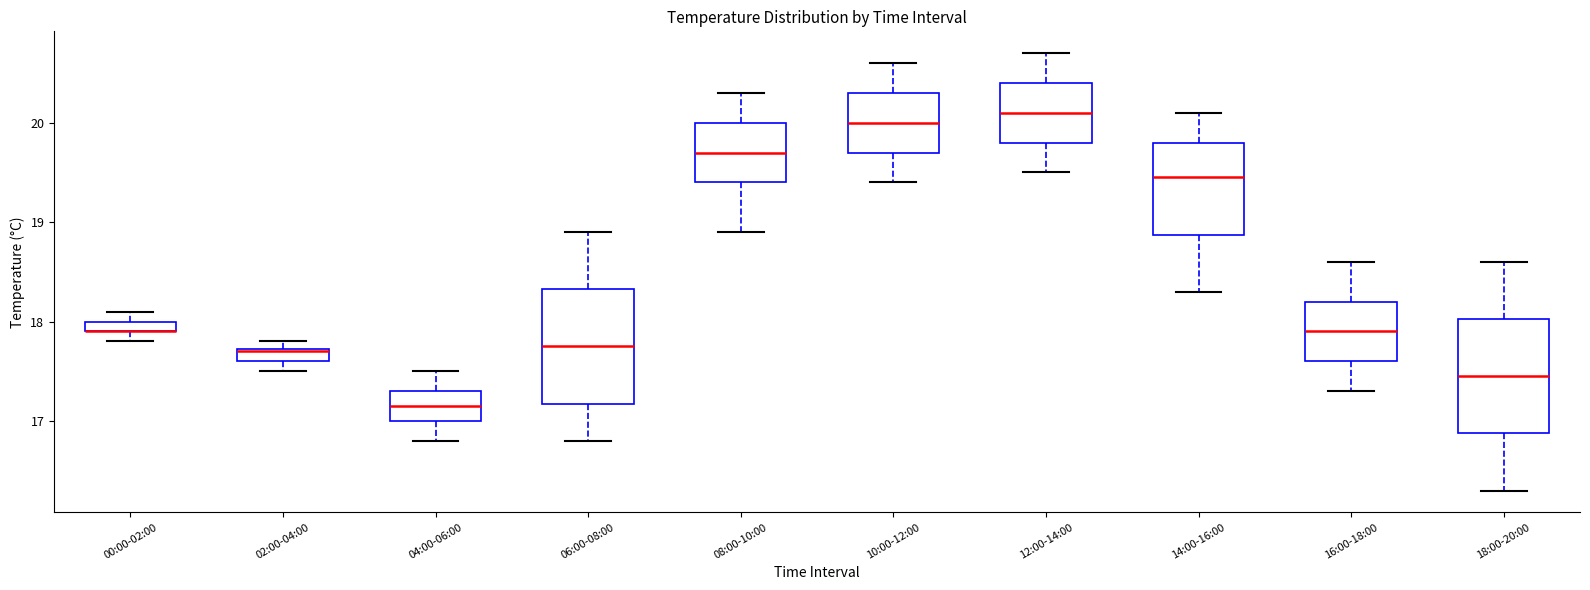

Where is the upper edge of the box for 16:00-18:00 on the y-axis? The values are not printed on the chart, so give them approximately, as read against the axis.

18.2